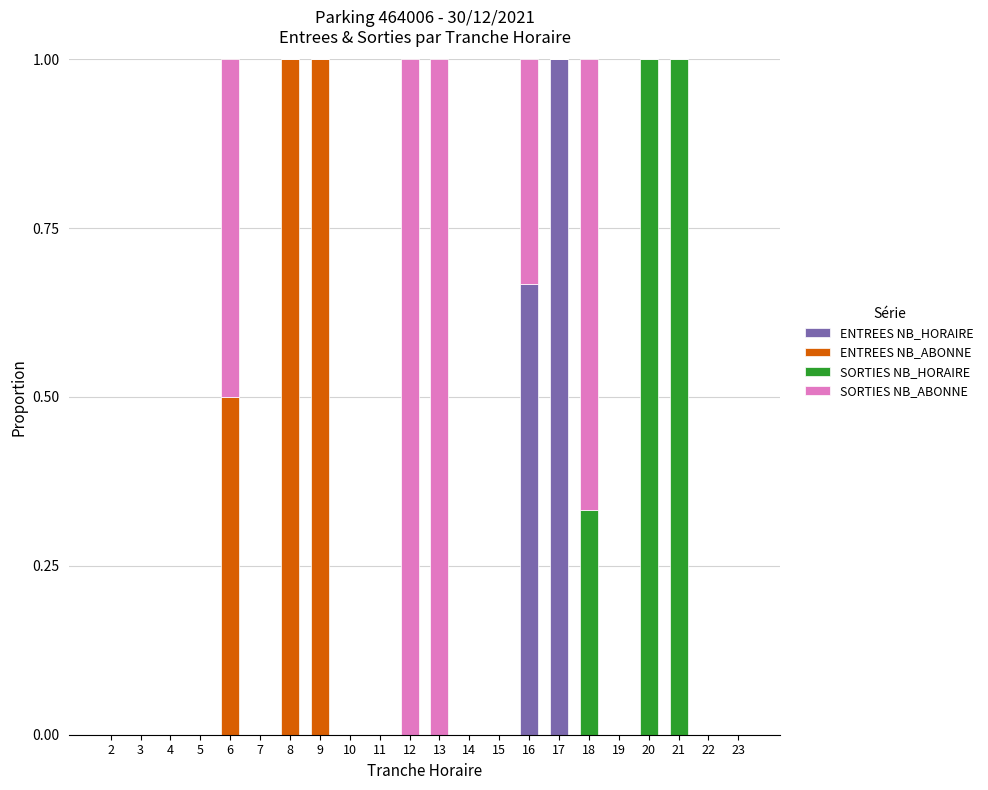

The ENTREES NB_HORAIRE series shows 0.5 at 17. True or false?

False